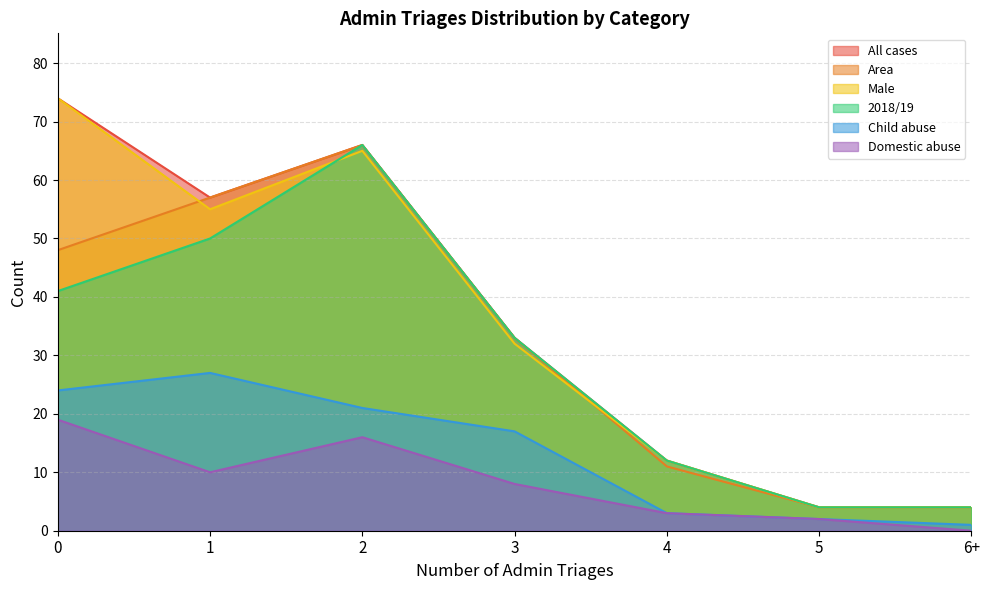

What is the maximum value shown in the chart?

74